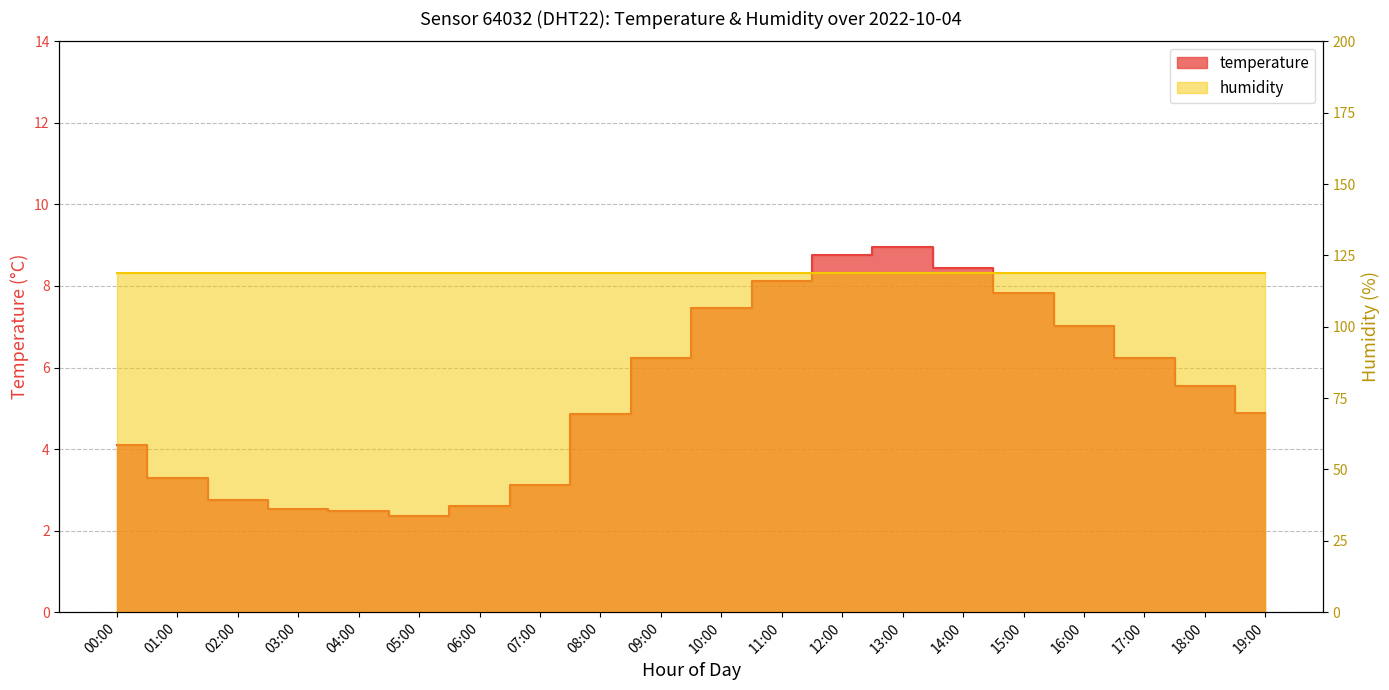

What is the label of the 2nd point from the right?

18:00